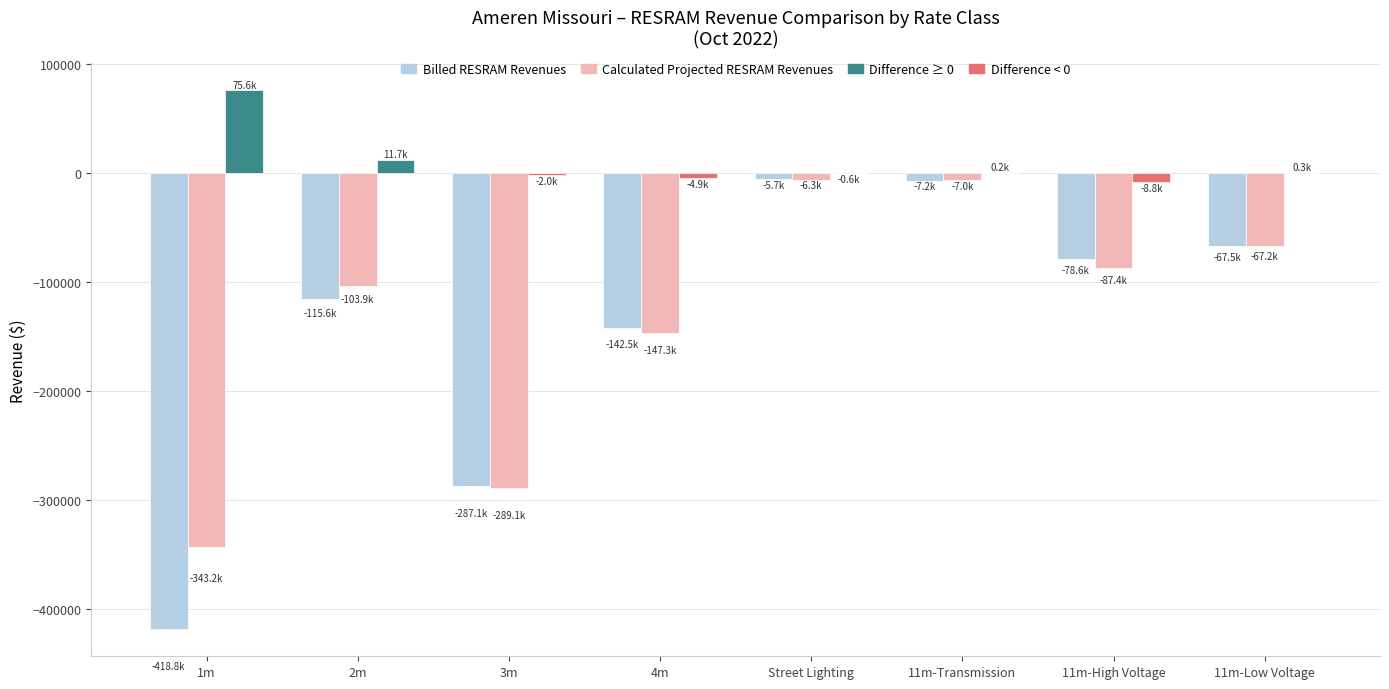

Which label corresponds to the largest value in the chart?

1m